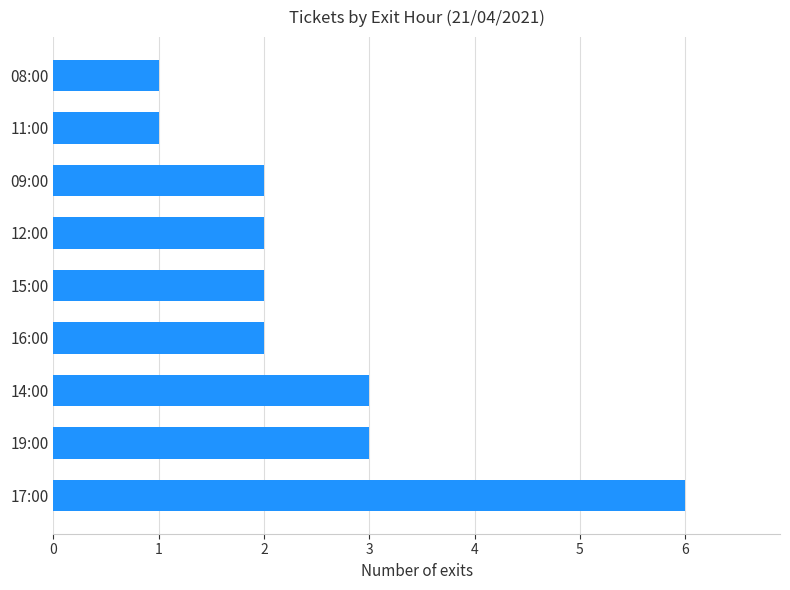

Reading bottom to top, extract all data points from this chart.

17:00=6	19:00=3	14:00=3	16:00=2	15:00=2	12:00=2	09:00=2	11:00=1	08:00=1